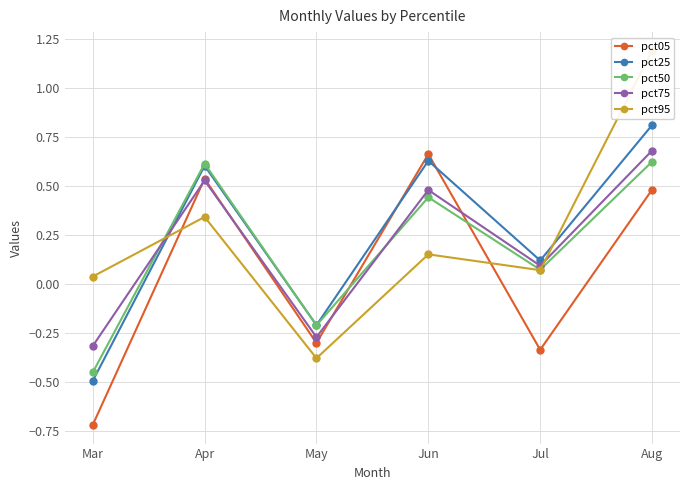

At Jun, list the series in order from largest to smallest.

pct05, pct25, pct75, pct50, pct95